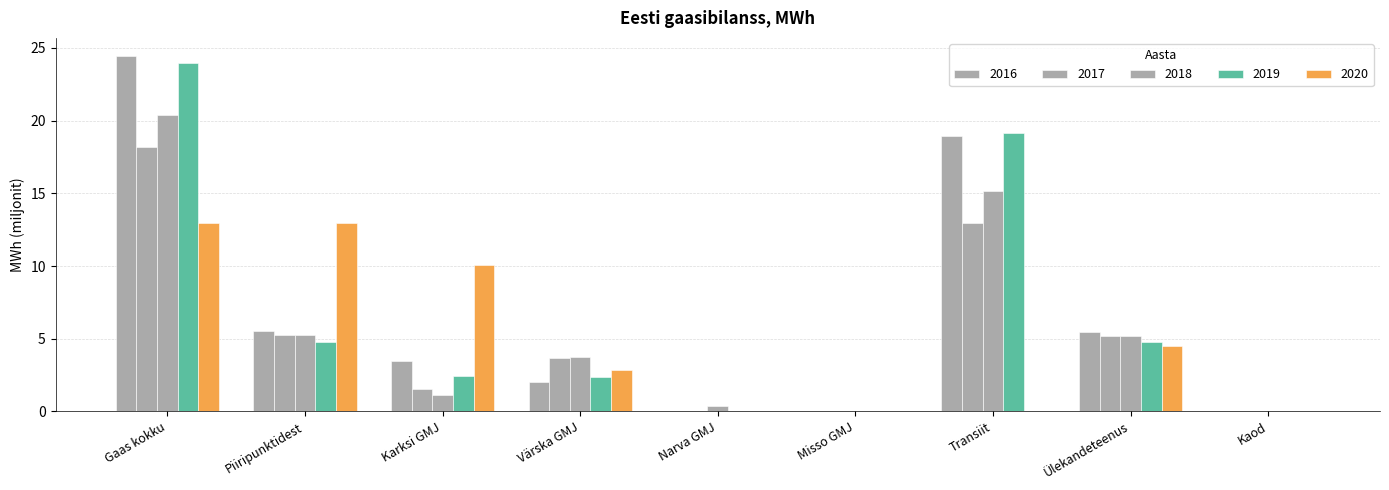

True or false: 2016 has a value of 0.0 at Misso GMJ.

False